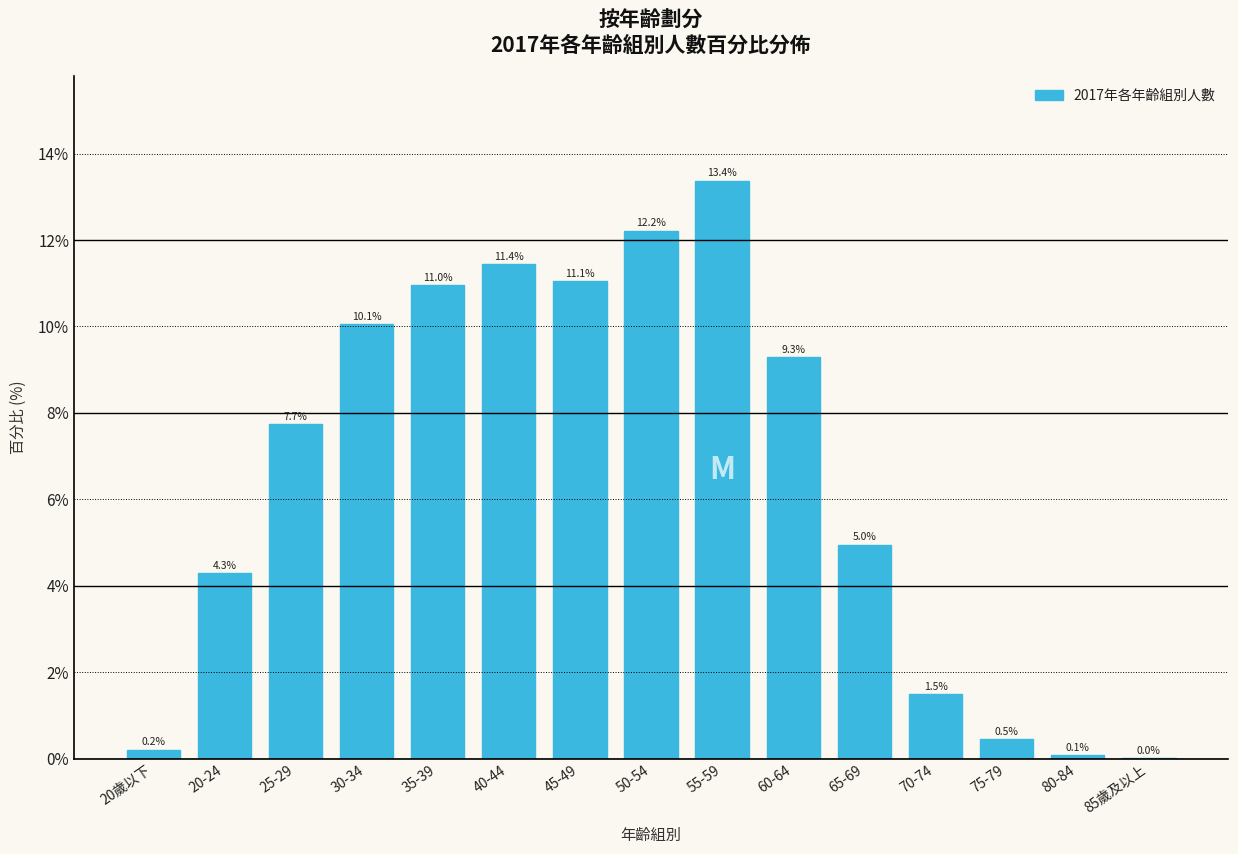

Between 30-34 and 20-24, which is larger?

30-34